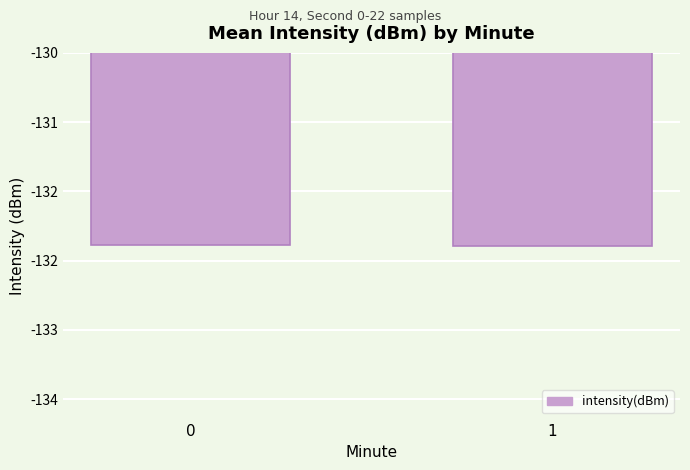

What is the sum of all values?

-264.5